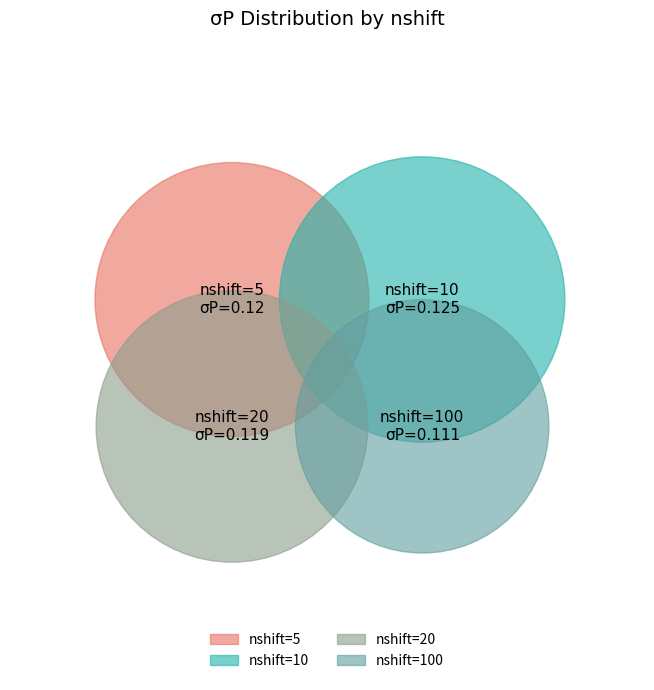

What is the total percentage of 10 and 20?

51.4%